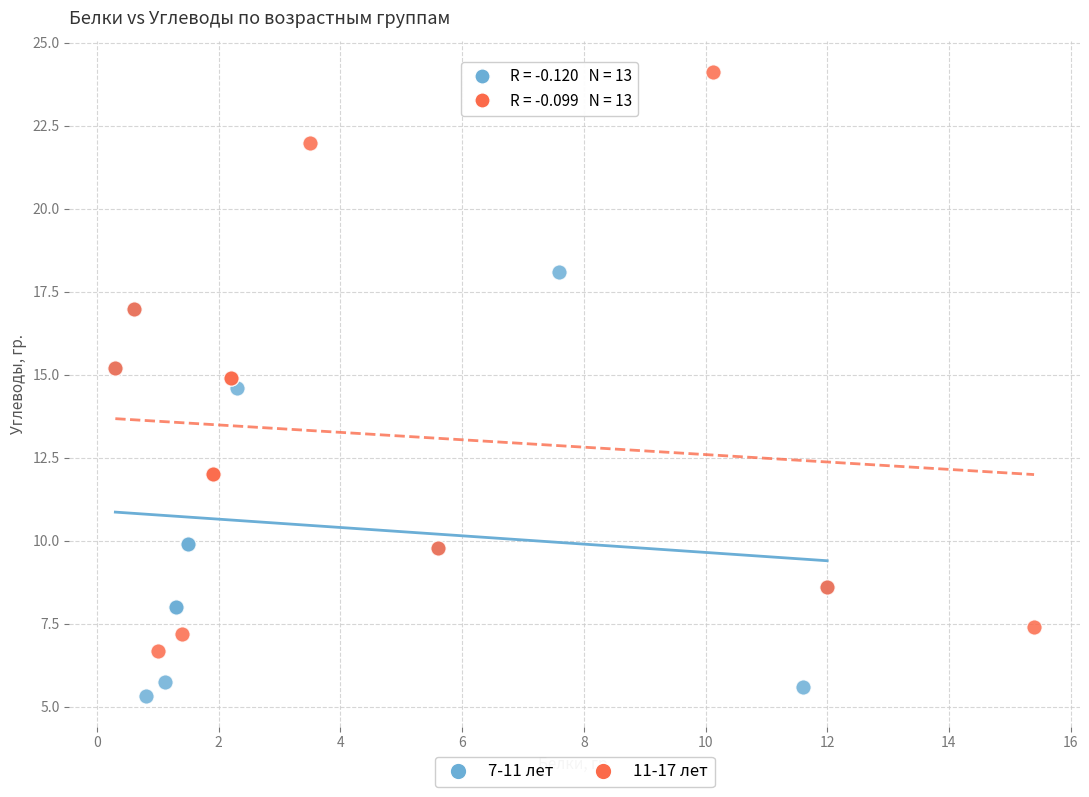

Which series has the largest Y range (max minus min)?

11-17 лет